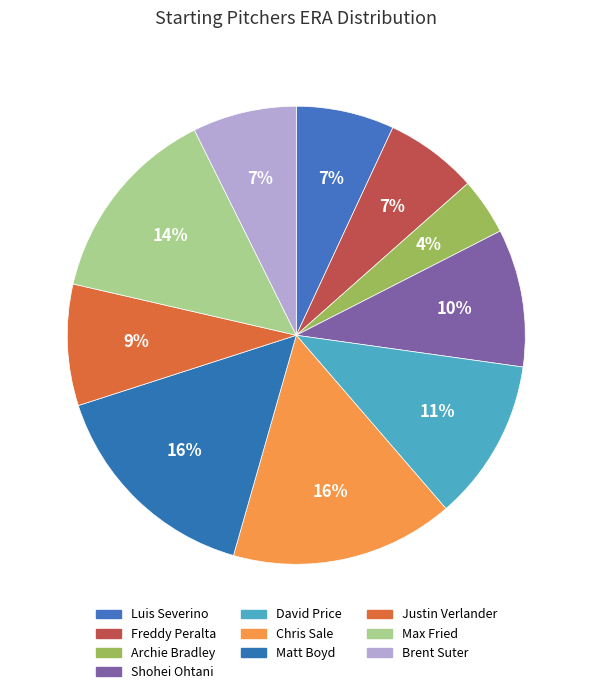

To the nearest percent, what is the combined percentage of David Price and Shohei Ohtani?

21%